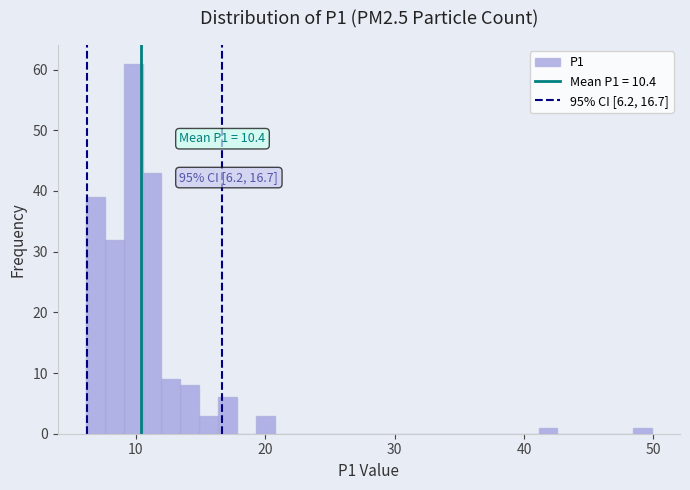

Around what value on the x-axis is the tallest bar? Give the approximate position of its centre, as read against the axis.

10